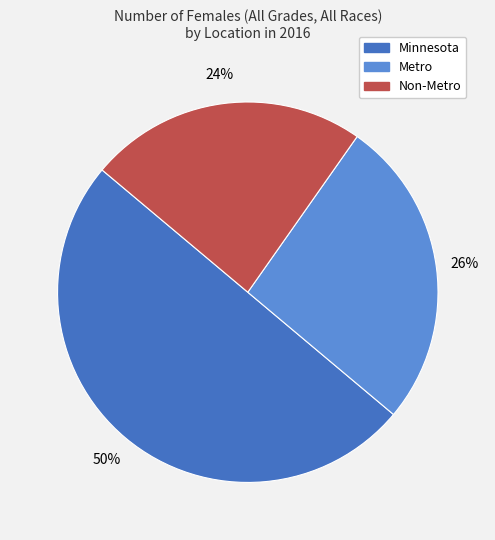

Do Minnesota and Non-Metro together represent more than half of the pie?

Yes